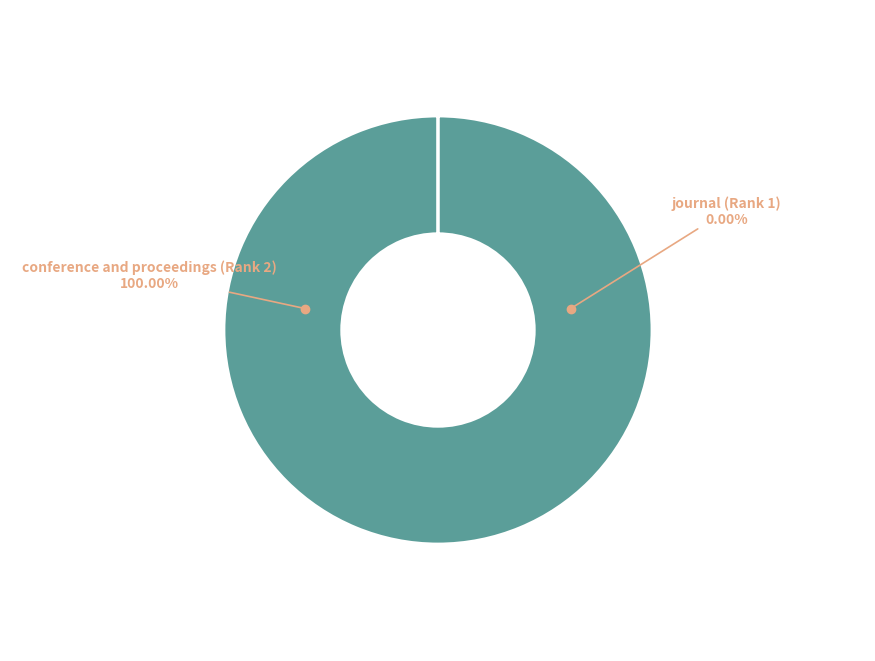

Is there any slice that represents more than half of the pie?

Yes